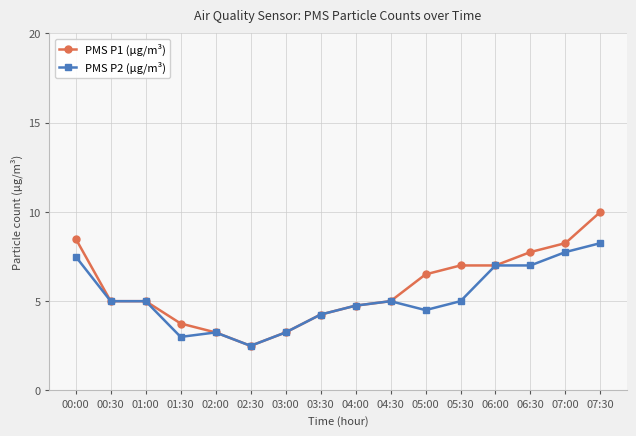

What position from the left is 02:30?

6